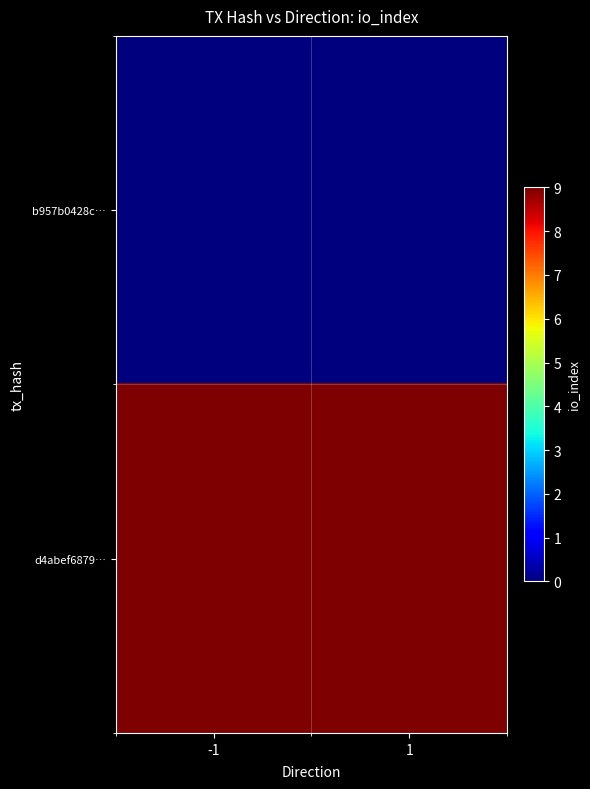

Reading right to left, list all the values displayed in this chart.

b957b0428c…: 1=0	-1=0
d4abef6879…: 1=9	-1=9